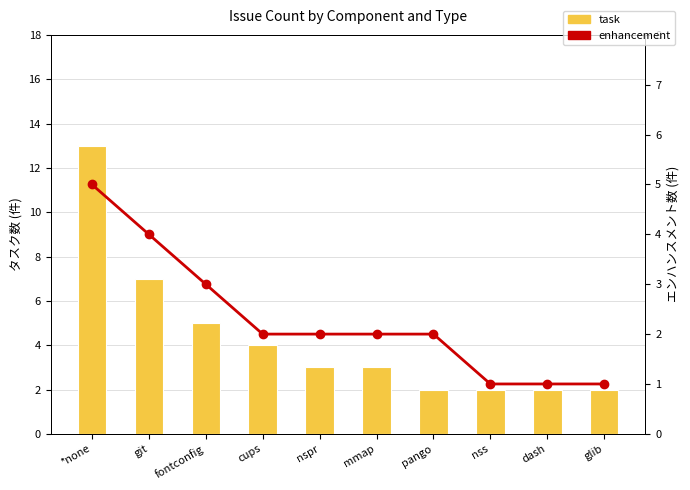

How many data points in task are above 3?

4